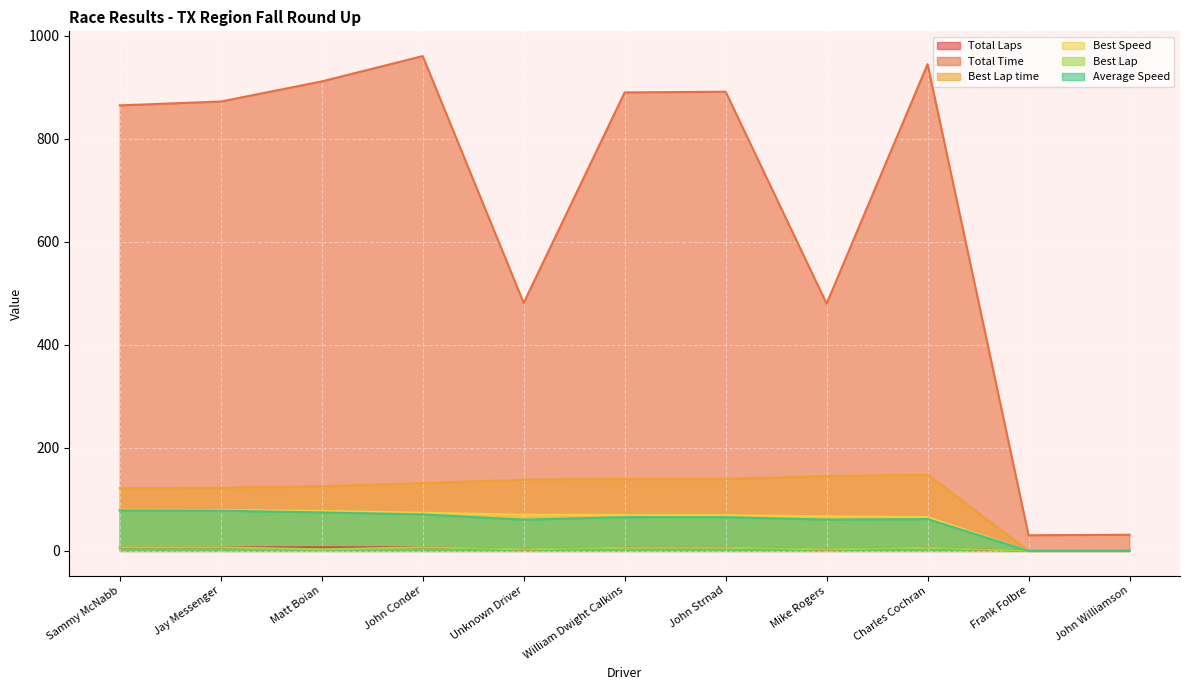

In Total Time, how many points are lower than both neighbors (excluding endpoints)?

3